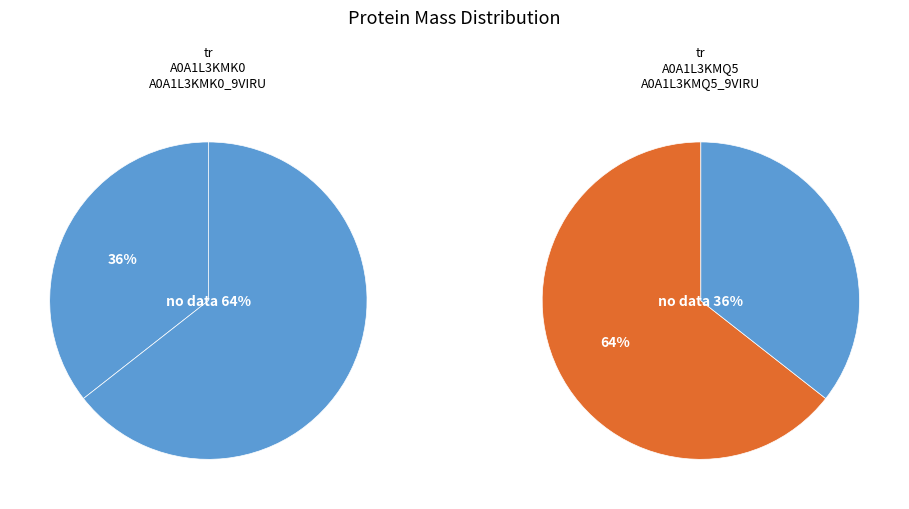

What is the ratio of the value at tr|A0A1L3KMQ5|A0A1L3KMQ5_9VIRU to the value at tr|A0A1L3KMK0|A0A1L3KMK0_9VIRU?

1.8